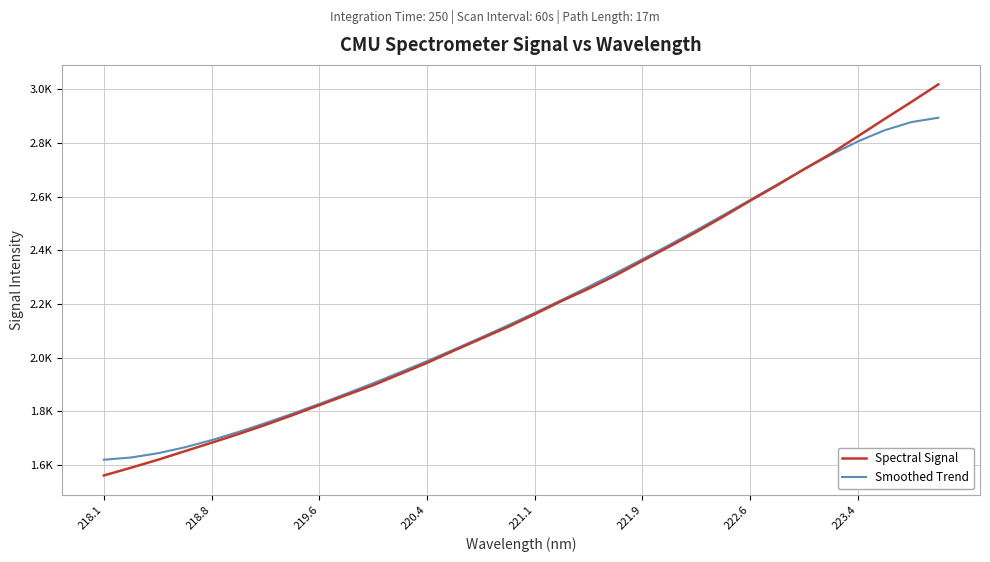

Reading left to right, transcribe all the data shown in this chart.

Spectral Signal: 1561.7	1590.4	1620.0	1652.0	1683.8	1716.2	1750.3	1786.4	1823.7	1861.1	1898.1	1939.7	1981.3	2026.9	2071.0	2114.9	2162.4	2211.8	2257.6	2306.9	2361.4	2414.3	2468.7	2525.6	2584.9	2642.2	2702.2	2759.9	2824.7	2889.4	2953.2	3018.3
Smoothed Trend: 1620.3	1628.6	1644.4	1666.5	1693.4	1723.9	1757.0	1791.9	1828.4	1866.4	1905.6	1946.1	1988.0	2031.1	2075.4	2120.9	2167.6	2215.5	2264.8	2315.3	2367.3	2420.6	2475.3	2531.1	2587.9	2645.0	2701.6	2756.0	2805.7	2847.5	2878.1	2894.2